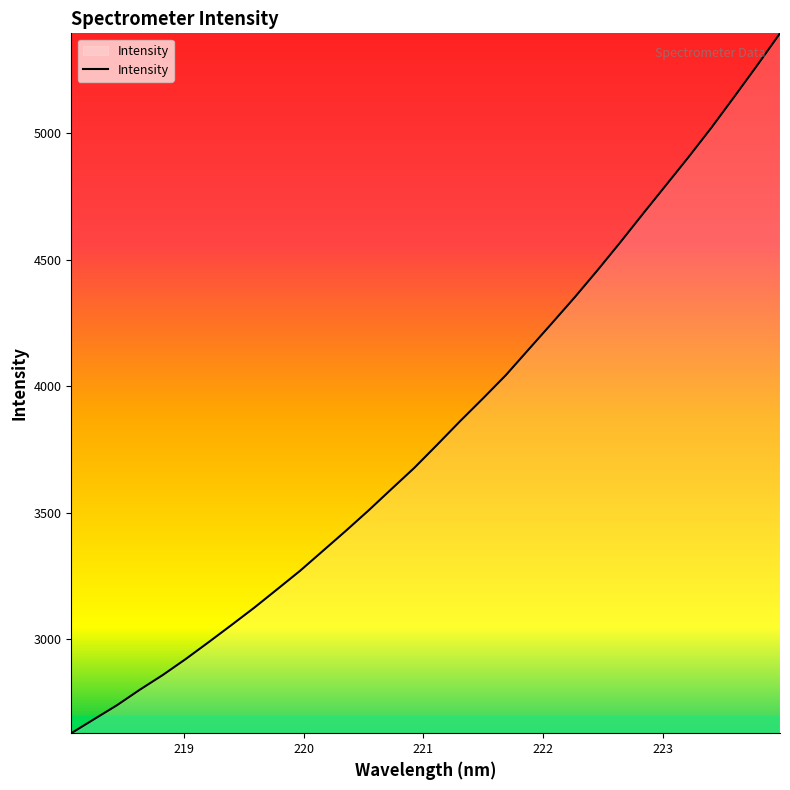

What is the minimum value shown in the chart?

2628.6